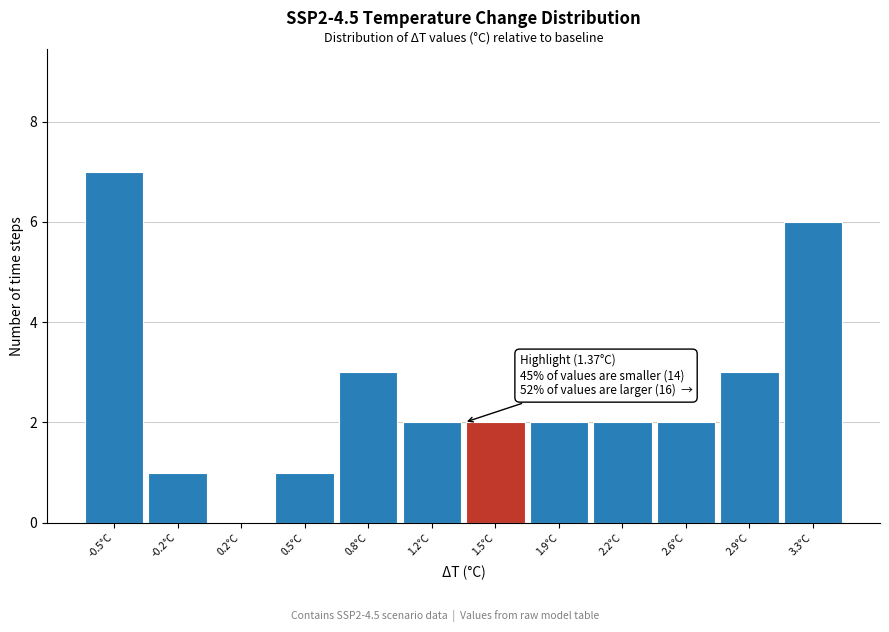

Reading left to right, list all the values displayed in this chart.

-0.5°C=7	-0.2°C=1	0.2°C=0	0.5°C=1	0.8°C=3	1.2°C=2	1.5°C=2	1.9°C=2	2.2°C=2	2.6°C=2	2.9°C=3	3.3°C=6